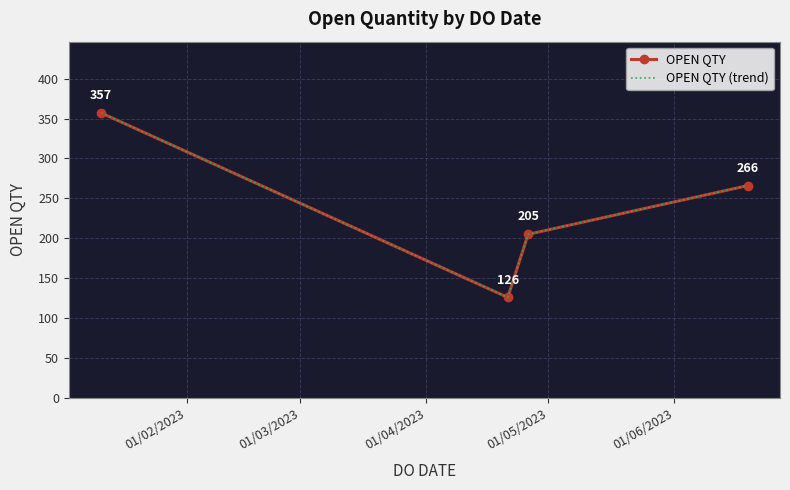

True or false: OPEN QTY (trend) and OPEN QTY cross at least once.

False